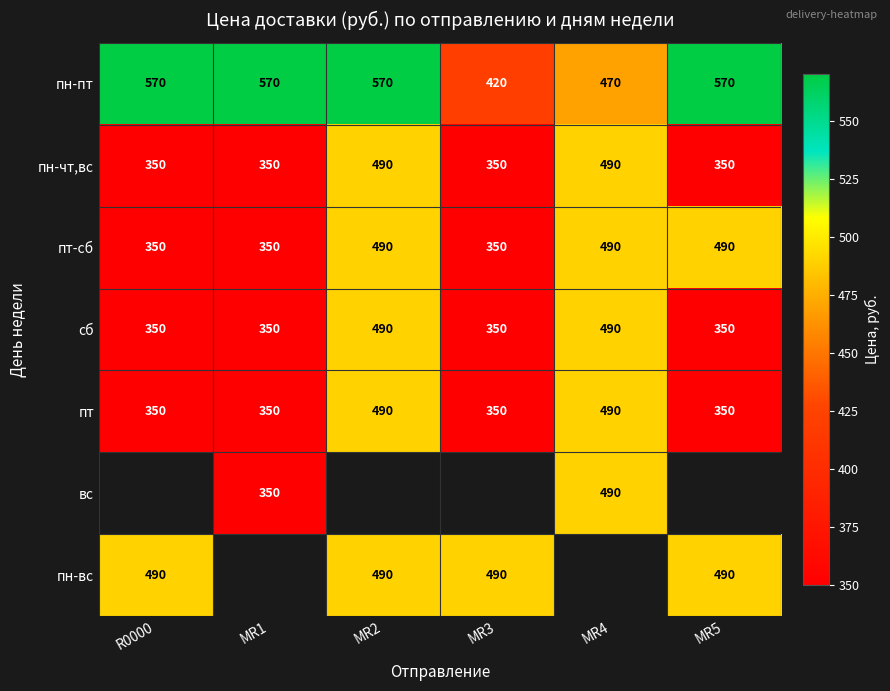

What is the minimum value shown in the chart?

350.0